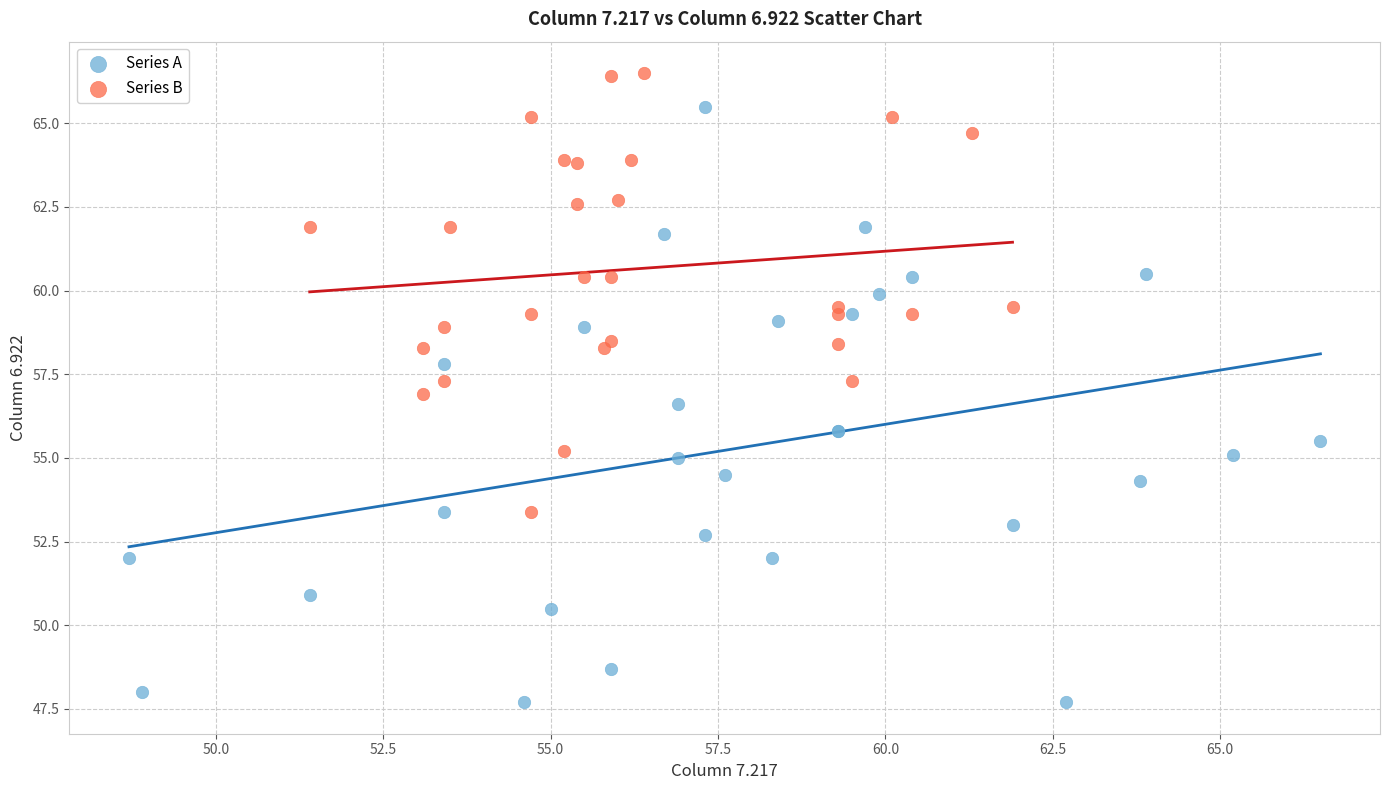

Which series reaches the maximum Y coordinate?

Series B